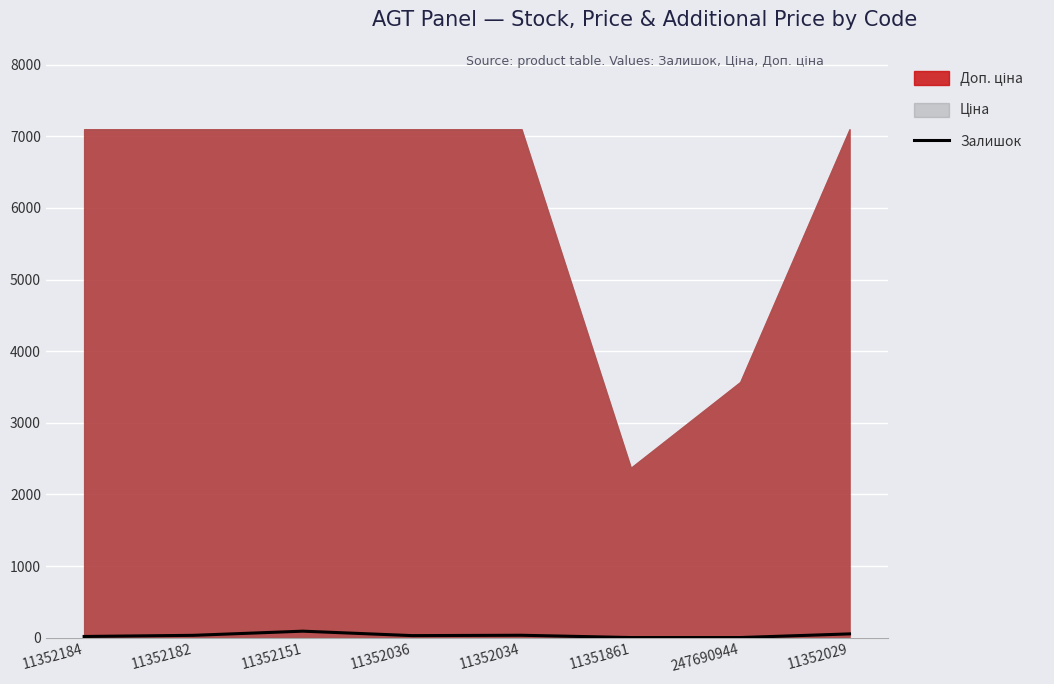

List the labels in order of value, smallest first.

11351861, 247690944, 11352184, 11352036, 11352182, 11352034, 11352029, 11352151